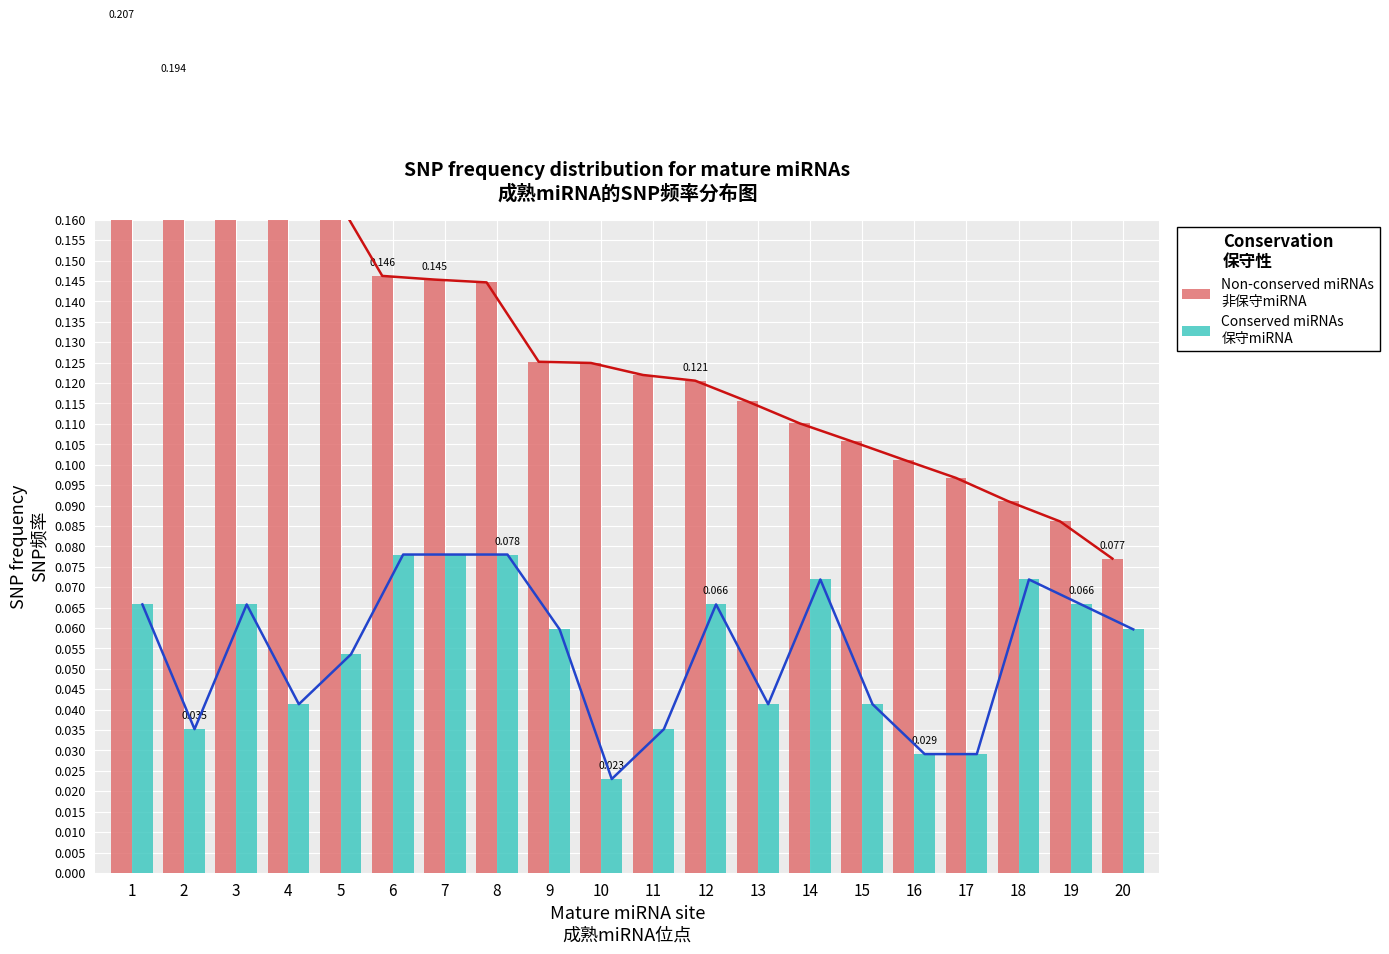

Count the Conserved miRNAs
保守miRNA values in the range 0 to 1.

20